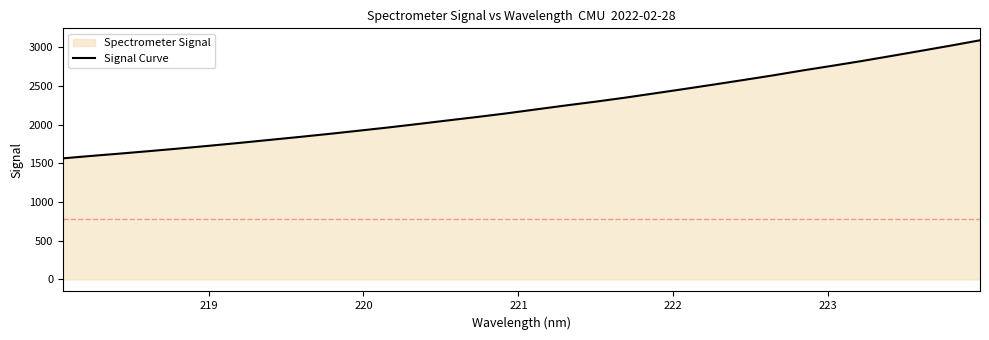

Reading left to right, transcribe all the data shown in this chart.

1563.7	1596.3	1627.3	1659.7	1693.2	1728.1	1764.4	1802.4	1840.2	1879.5	1920.8	1962.6	2007.0	2053.0	2097.8	2144.9	2196.1	2246.8	2295.4	2347.1	2402.8	2459.0	2516.4	2575.0	2634.6	2698.1	2758.2	2819.6	2885.1	2951.1	3017.9	3087.2